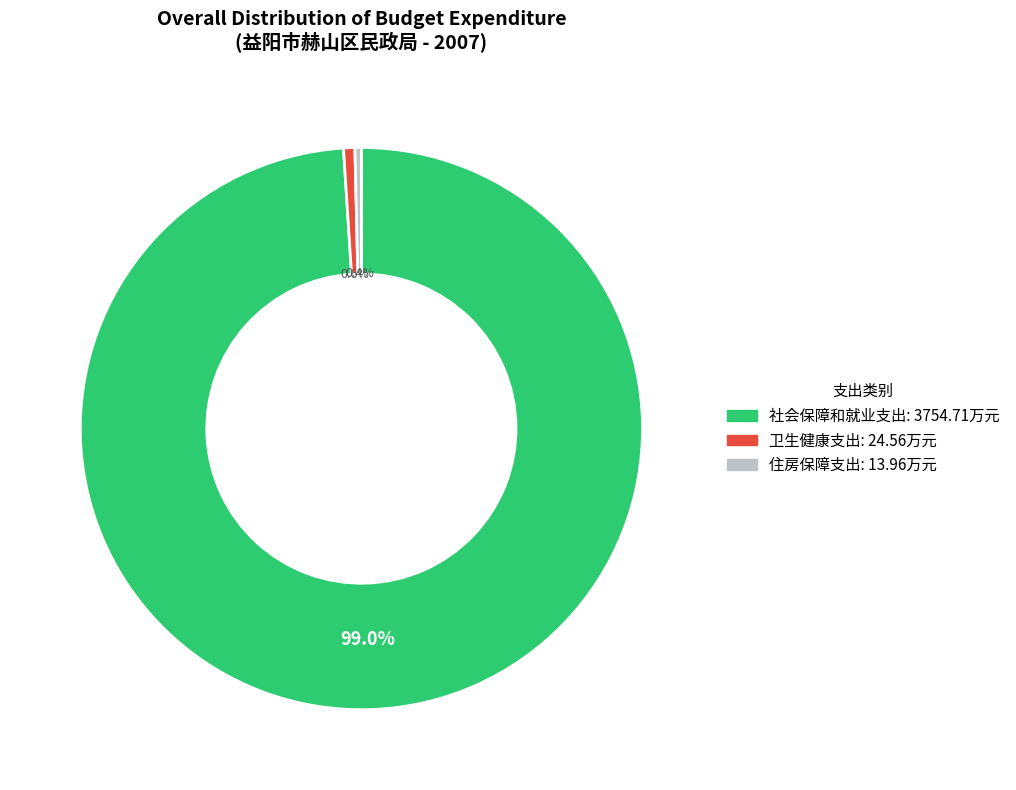

How many slices are in this pie chart?

3